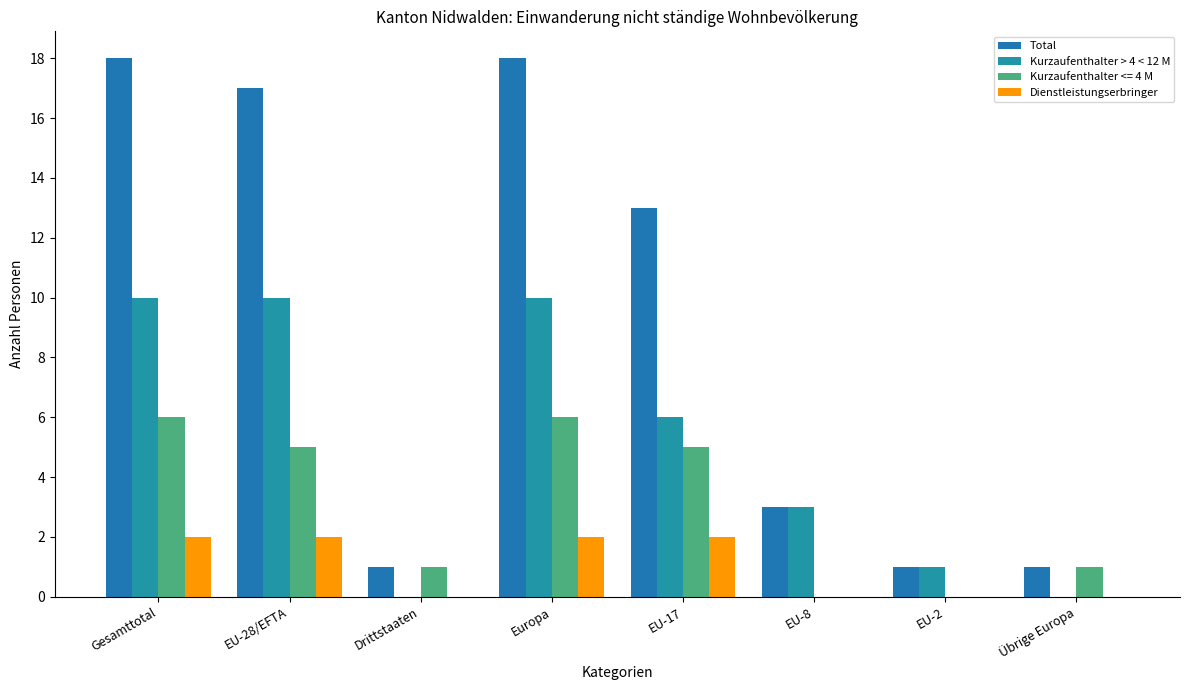

What is the value of the Dienstleistungserbringer bar at the 2nd from the left?

2